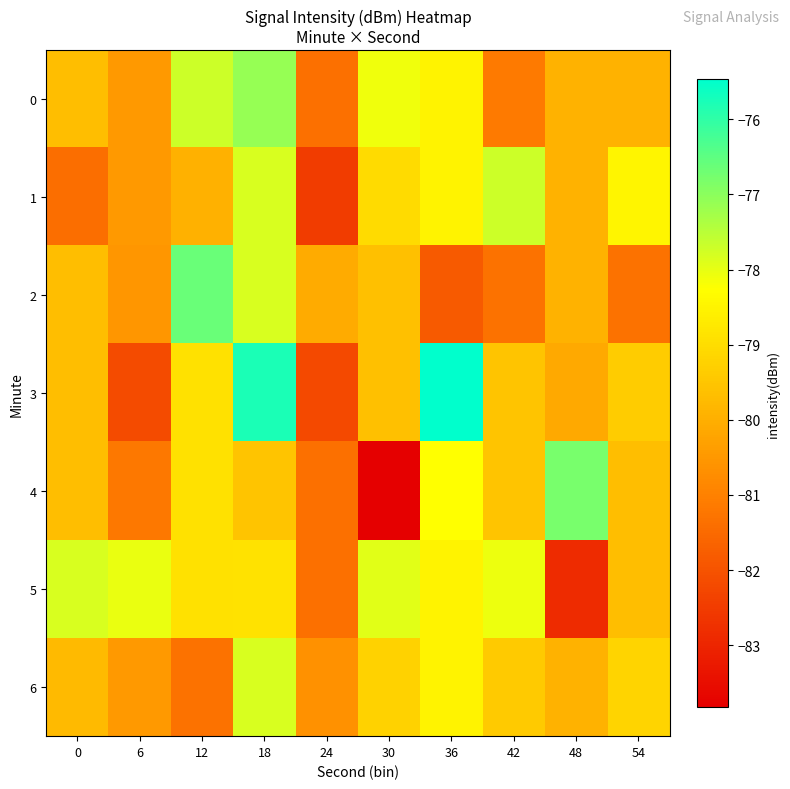

Reading left to right, list all the values displayed in this chart.

0: 0=-79.7	6=-80.5	12=-77.7	18=-77.1	24=-81.4	30=-78.1	36=-78.5	42=-81.1	48=-79.9	54=-79.9
1: 0=-81.4	6=-80.5	12=-80.0	18=-77.8	24=-82.5	30=-79.0	36=-78.5	42=-77.7	48=-79.9	54=-78.5
2: 0=-79.7	6=-80.5	12=-76.6	18=-77.8	24=-80.1	30=-79.6	36=-81.8	42=-81.3	48=-79.9	54=-81.3
3: 0=-79.7	6=-82.2	12=-78.9	18=-75.8	24=-82.2	30=-79.6	36=-75.5	42=-79.5	48=-80.1	54=-79.4
4: 0=-79.7	6=-81.2	12=-78.9	18=-79.5	24=-81.4	30=-83.8	36=-78.3	42=-79.5	48=-76.8	54=-79.7
5: 0=-77.8	6=-78.0	12=-78.9	18=-78.9	24=-81.4	30=-77.9	36=-78.5	42=-78.1	48=-82.9	54=-79.7
6: 0=-79.8	6=-80.5	12=-81.3	18=-77.8	24=-80.6	30=-79.2	36=-78.5	42=-79.4	48=-79.9	54=-79.2